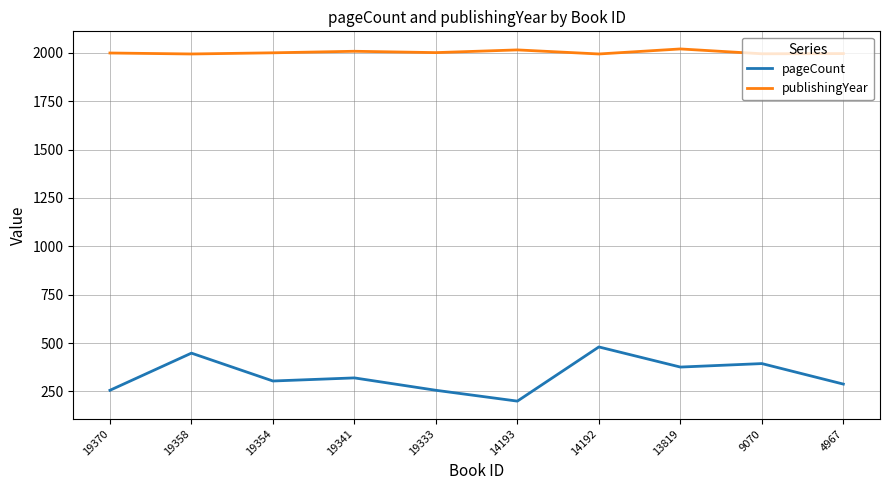

Is the value of publishingYear at 19370 greater than the value of pageCount at 14193?

Yes